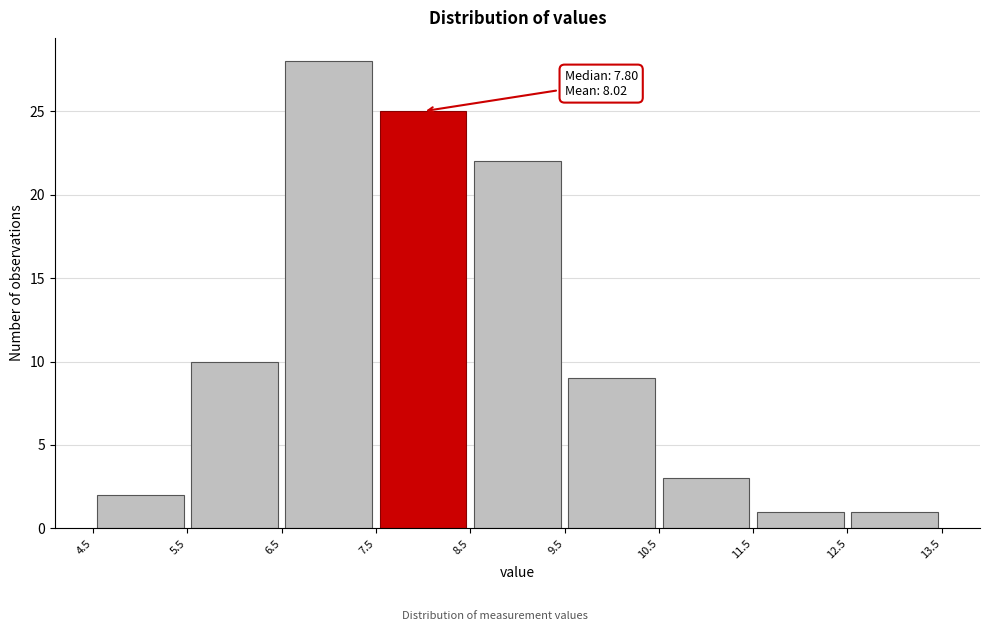

Over which range of the x-axis is the bar tallest?

6.5 to 7.5